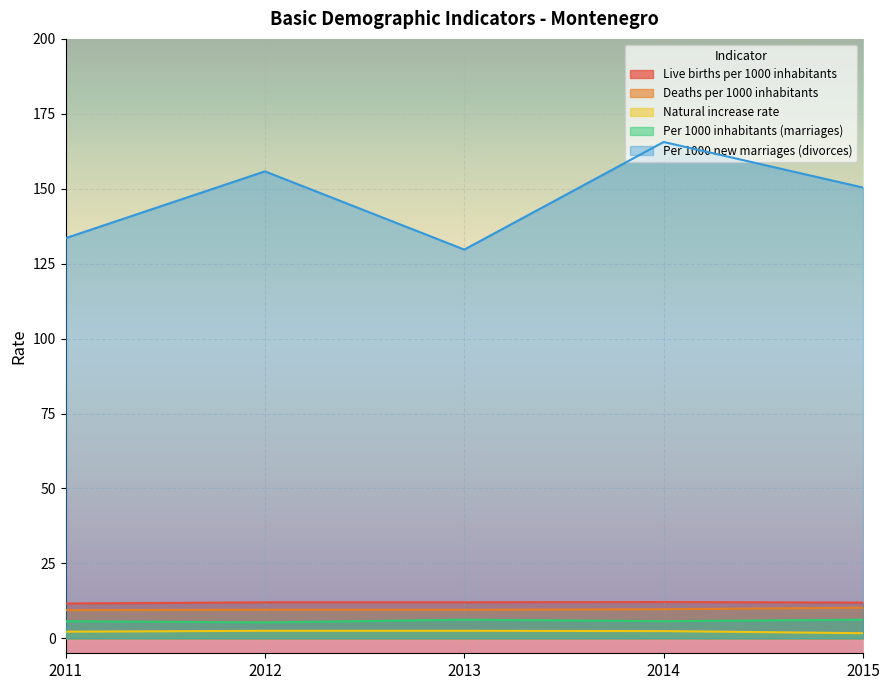

At which label is Per 1000 new marriages (divorces) closest to 147?

2015